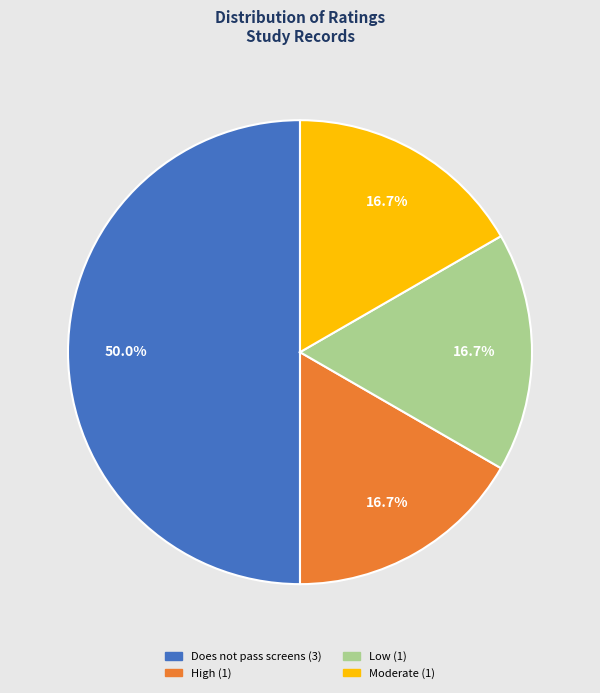

Count the number of slices in the pie.

4